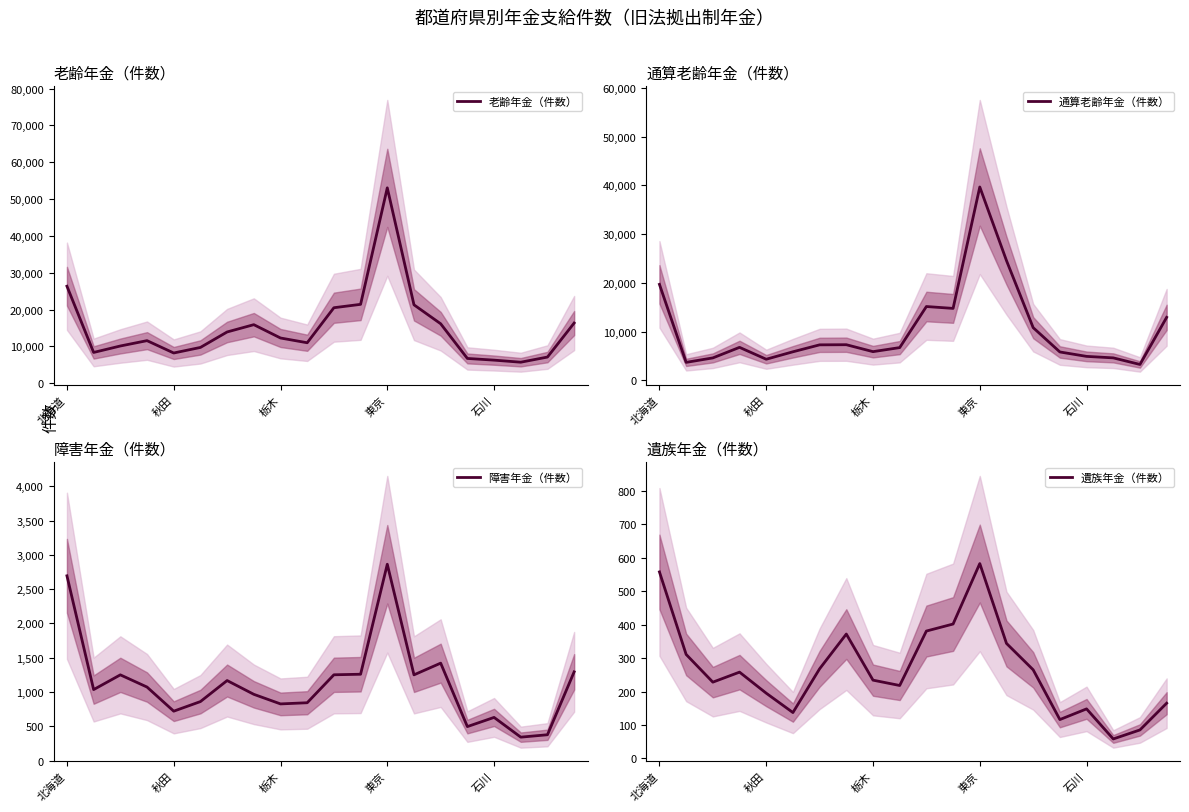

What is the difference between the 通算老齢年金（件数） values at 17 and 11?

10147